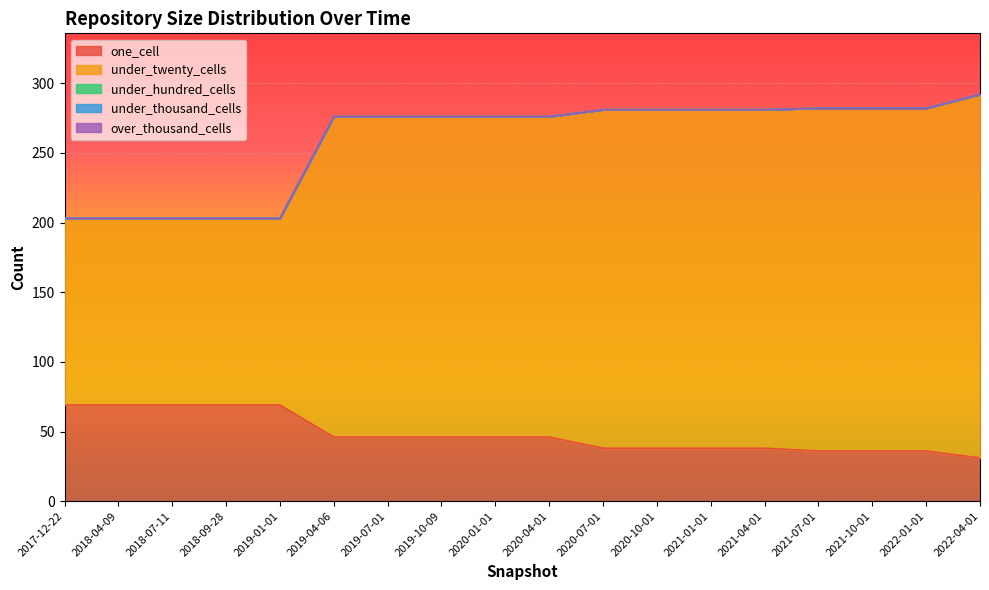

Which series has the widest spread of values?

under_twenty_cells